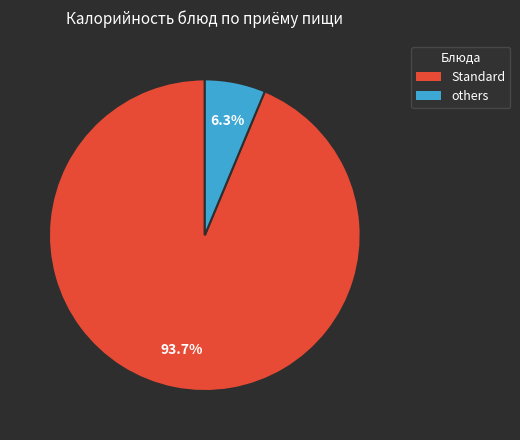

Does any single category account for the majority?

Yes